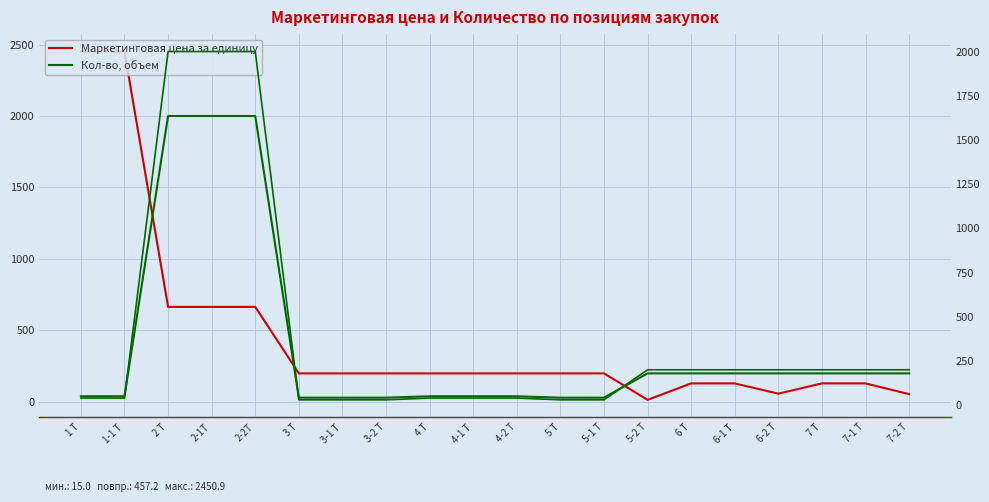

What is the approximate value of Кол-во, объем at 3 Т?

30.0